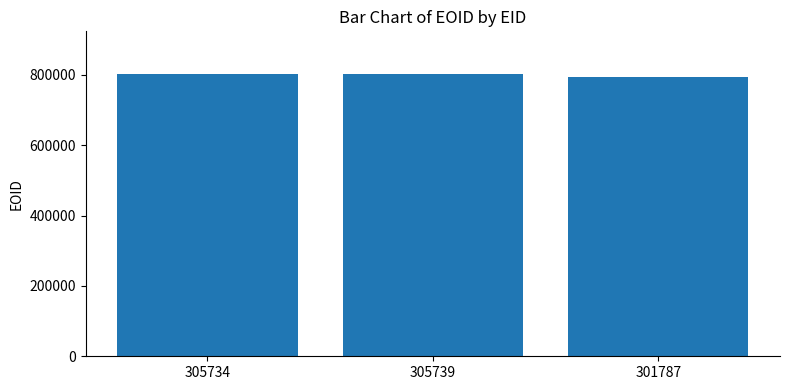

What is the minimum value shown in the chart?

792888